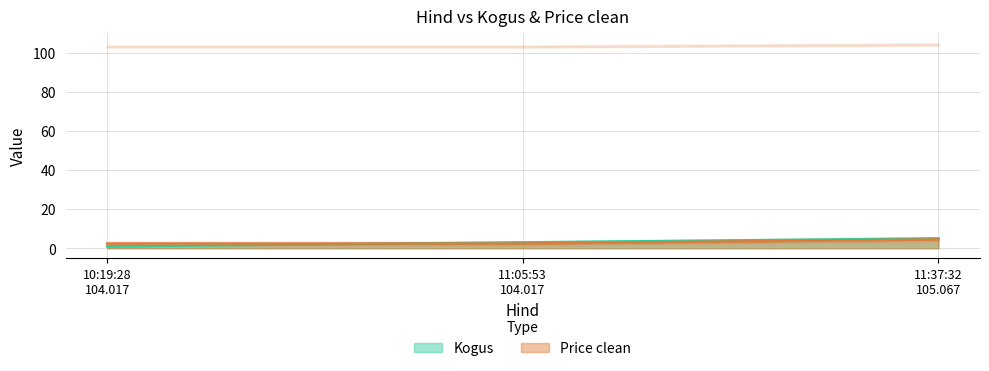

At how many categories does at least one series exceed 3?

1